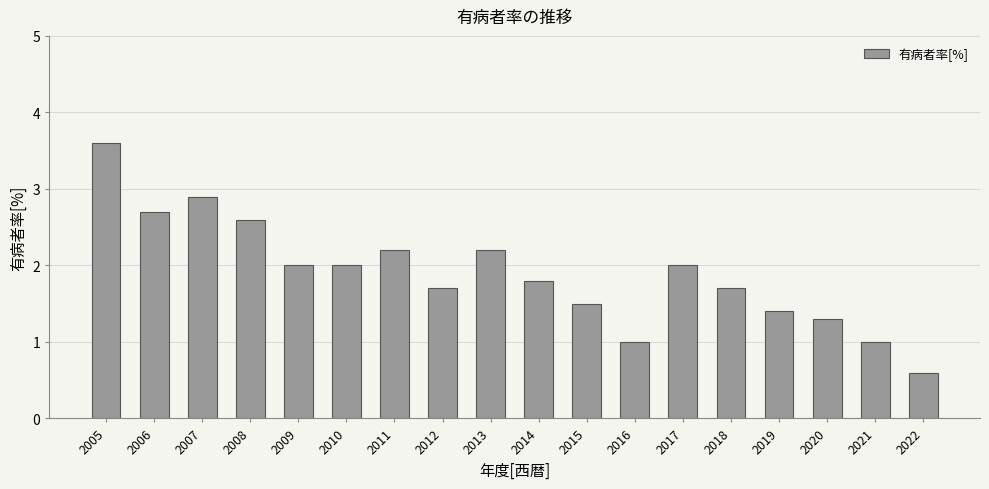

How many categories are shown in the chart?

18